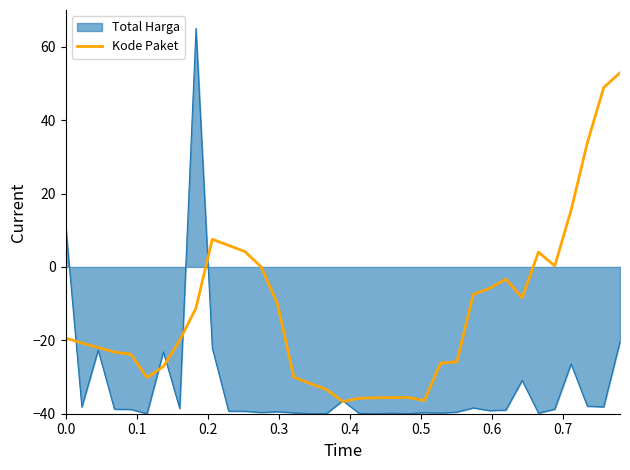

How many categories are shown in the chart?

35